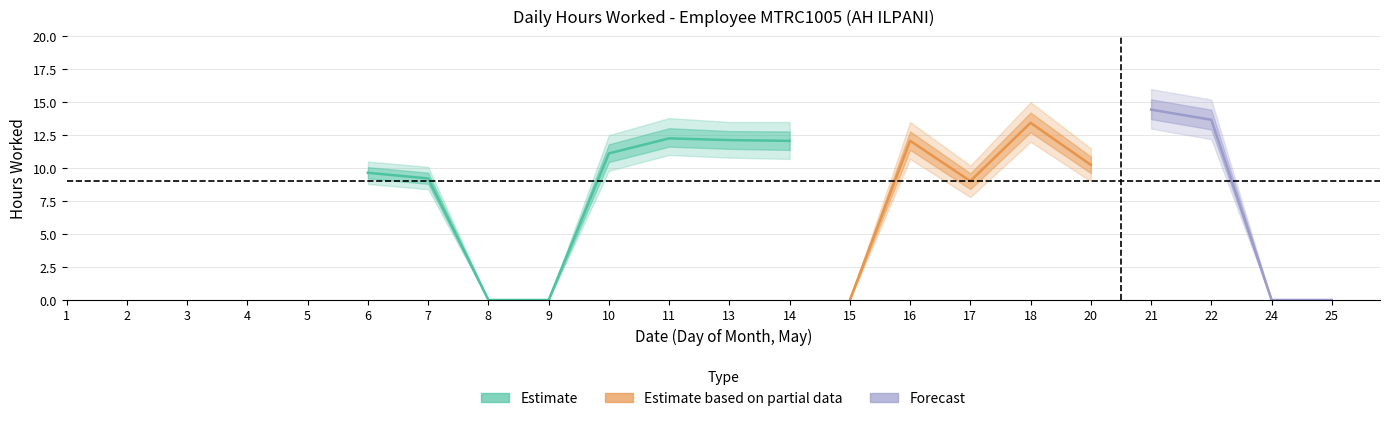

What is the difference between the hours_worked values at 3 and 21?

14.4